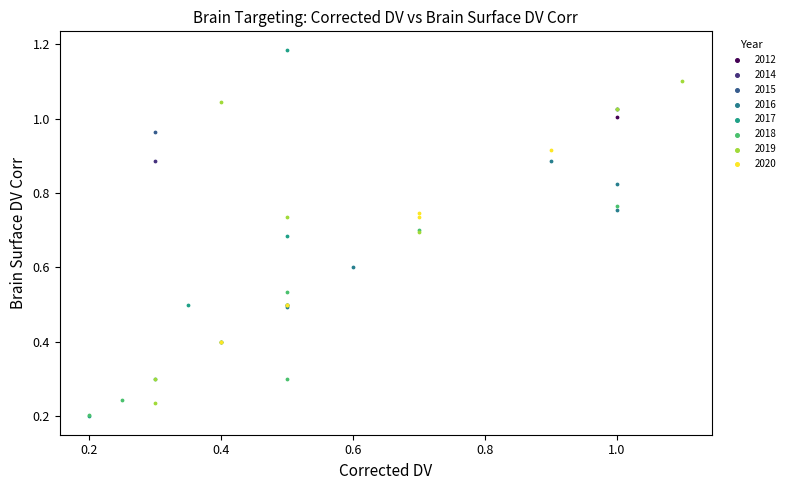

Which series reaches the maximum Y coordinate?

2017